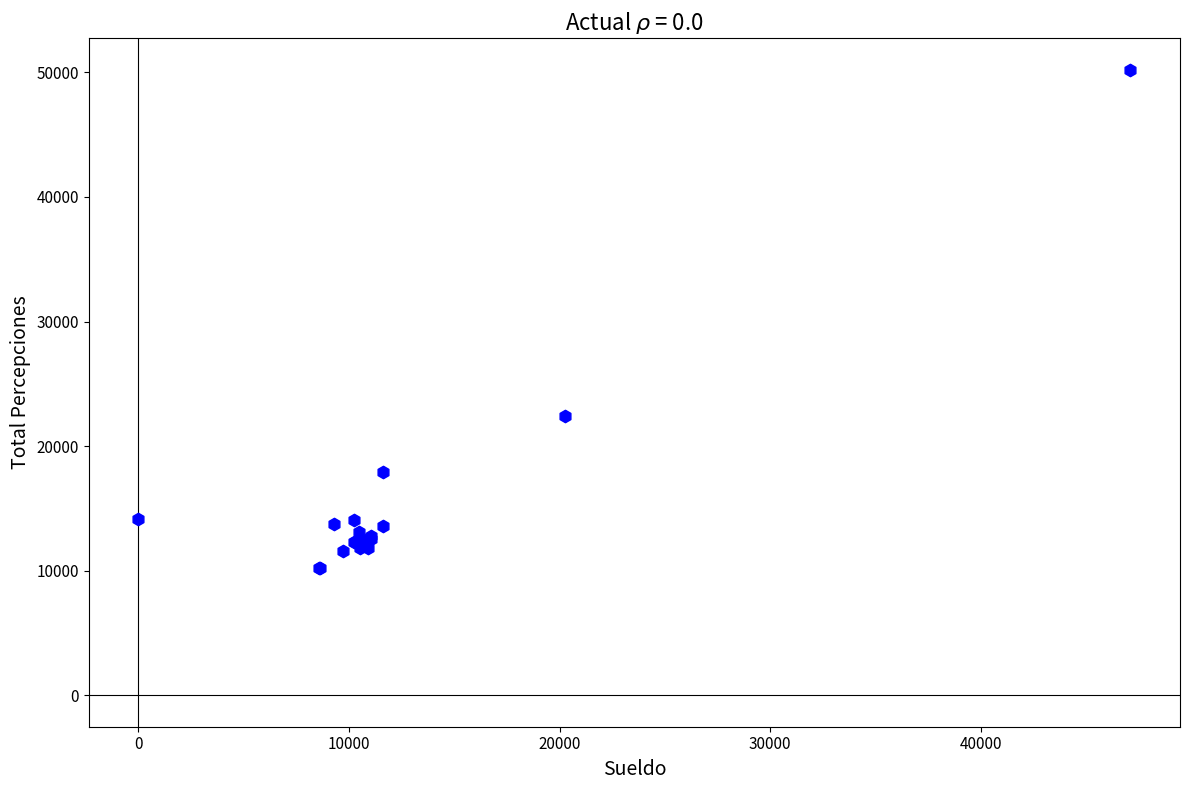

What Y value in the scatter plot is closest to 30208?

22433.2